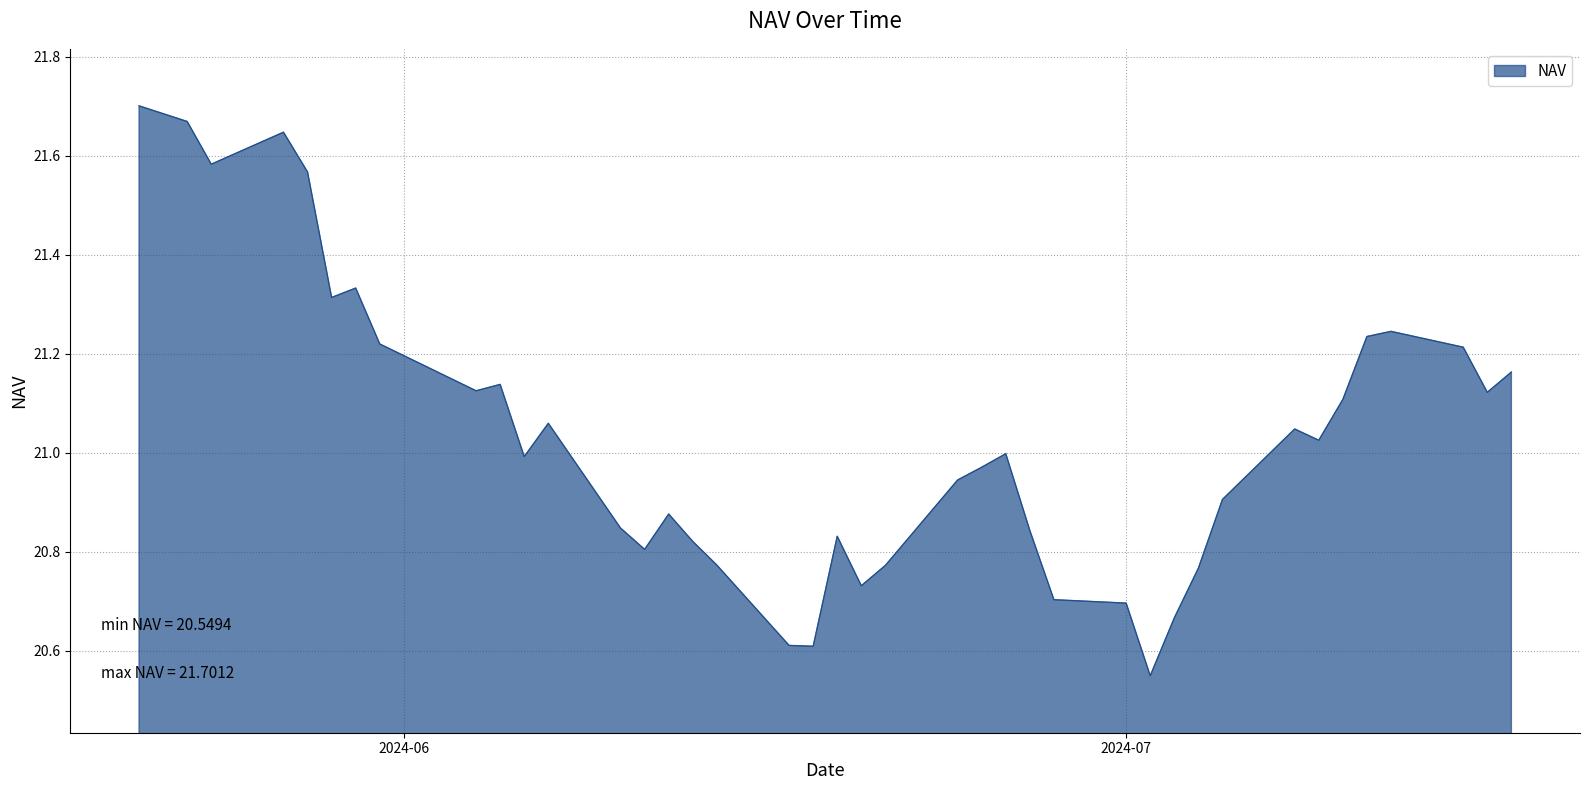

What is the difference between the maximum and minimum values?

1.2